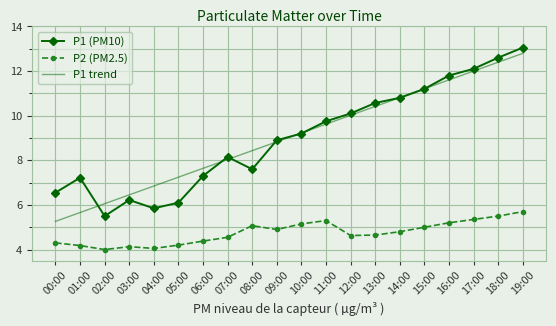

Is the value of P1 trend at 03:00 greater than the value of P2 (PM2.5) at 15:00?

Yes